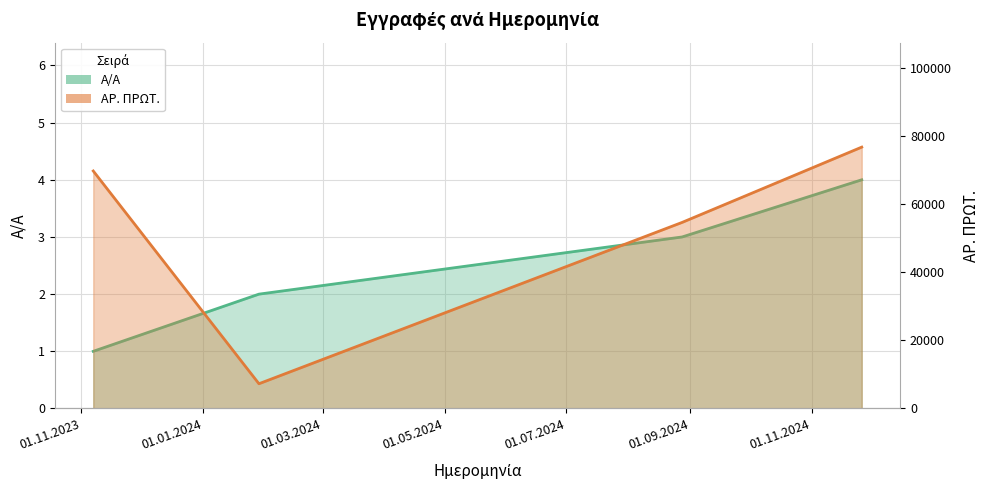

Reading right to left, transcribe all the data shown in this chart.

Α/Α: 4	3	2	1
ΑΡ. ΠΡΩΤ.: 76765	54651	7269	69754